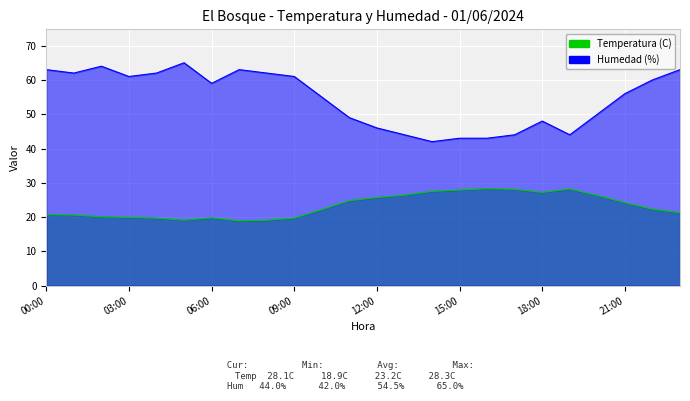

Which series has the largest range (max minus min)?

Humedad (%)